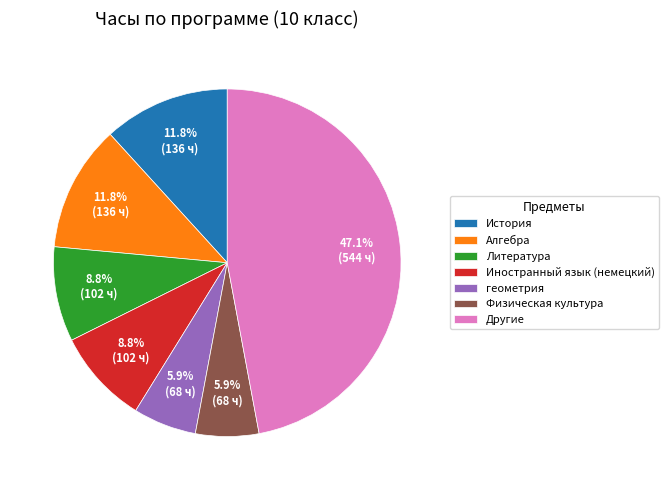

Which has a higher value, Физическая культура or Литература?

Литература